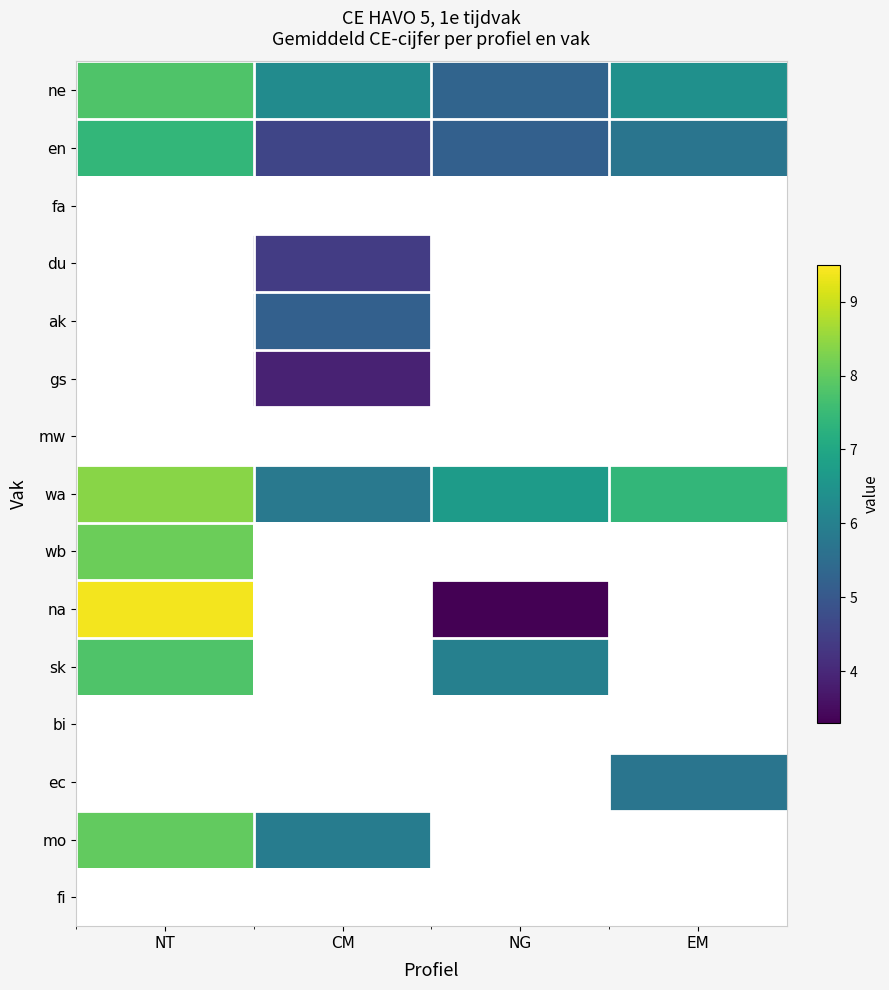

How many values in the ne series are below 6?

1